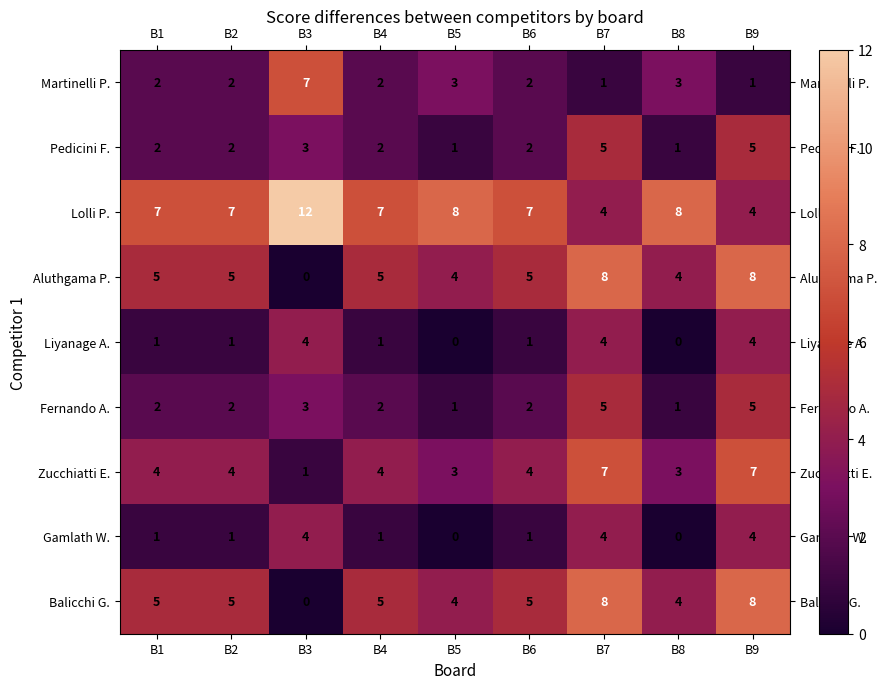

The value of Pedicini F. at B2 is 3. True or false?

False